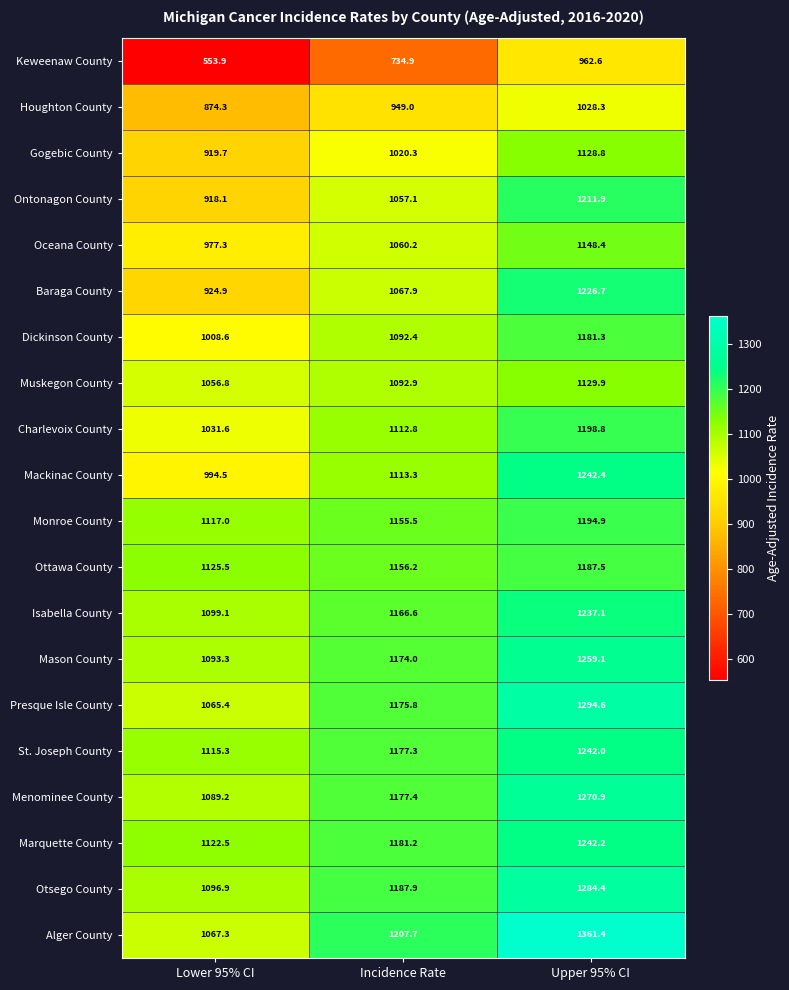

At which label does Alger County reach its peak?

Upper 95% CI